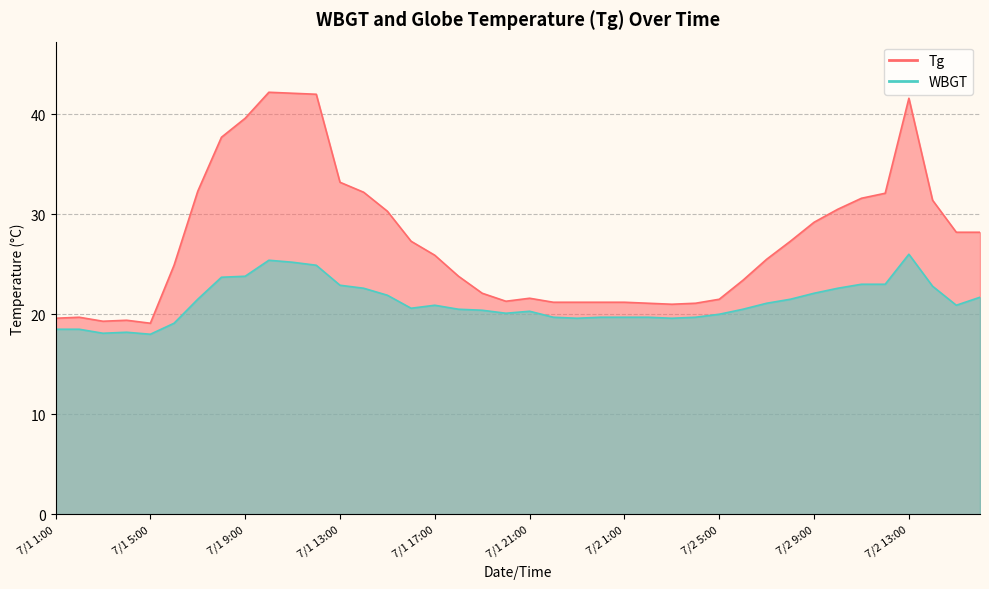

At which label does Tg reach its peak?

7/1 10:00